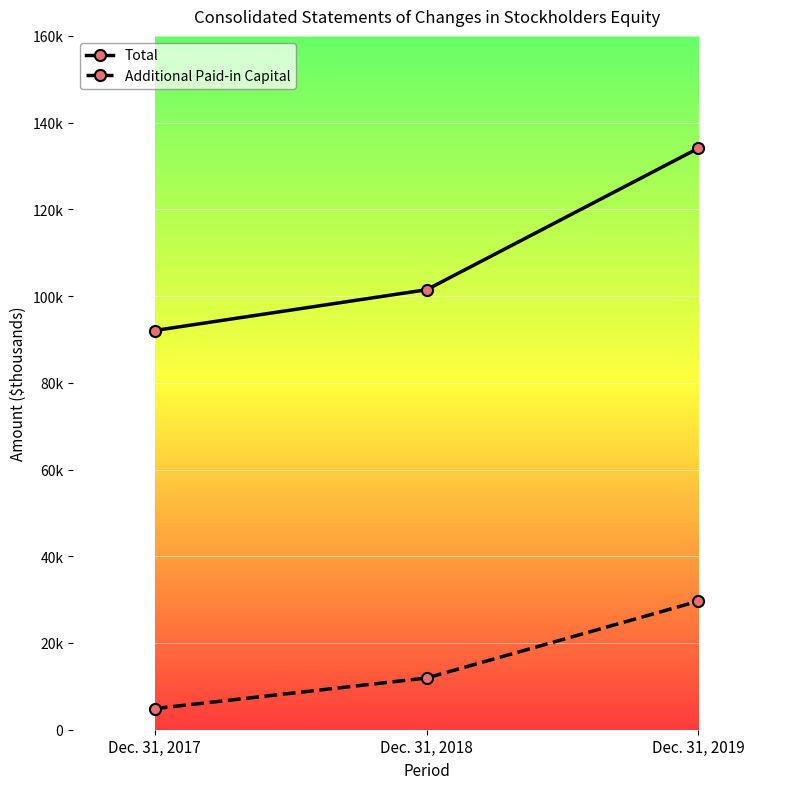

Count the Additional Paid-in Capital values in the range 4867 to 29657.

3